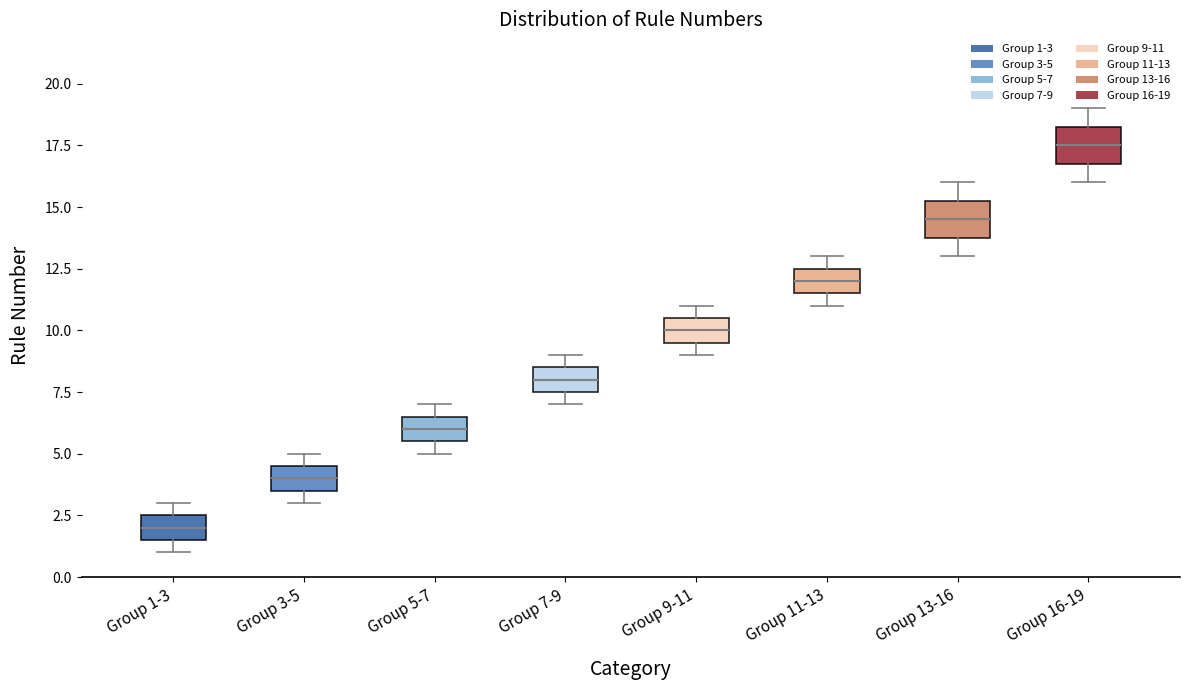

Which box has the lowest median line?

Group 1-3